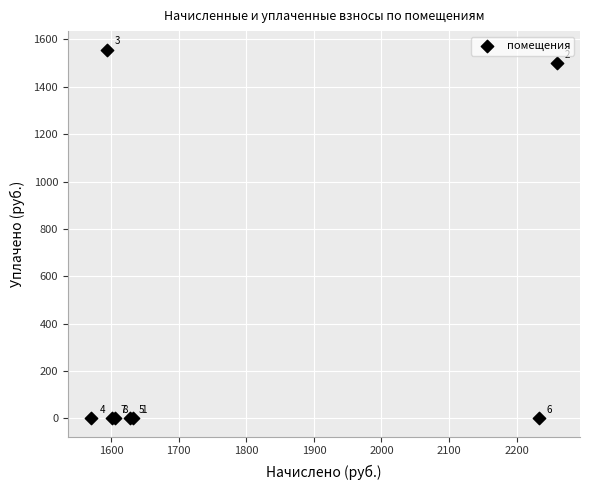

What Y value in the scatter plot is closest to 778?

1500.0